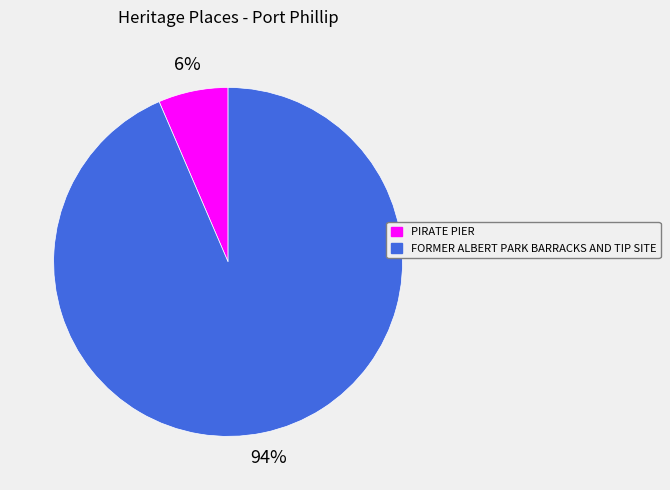

How many slices are in this pie chart?

2